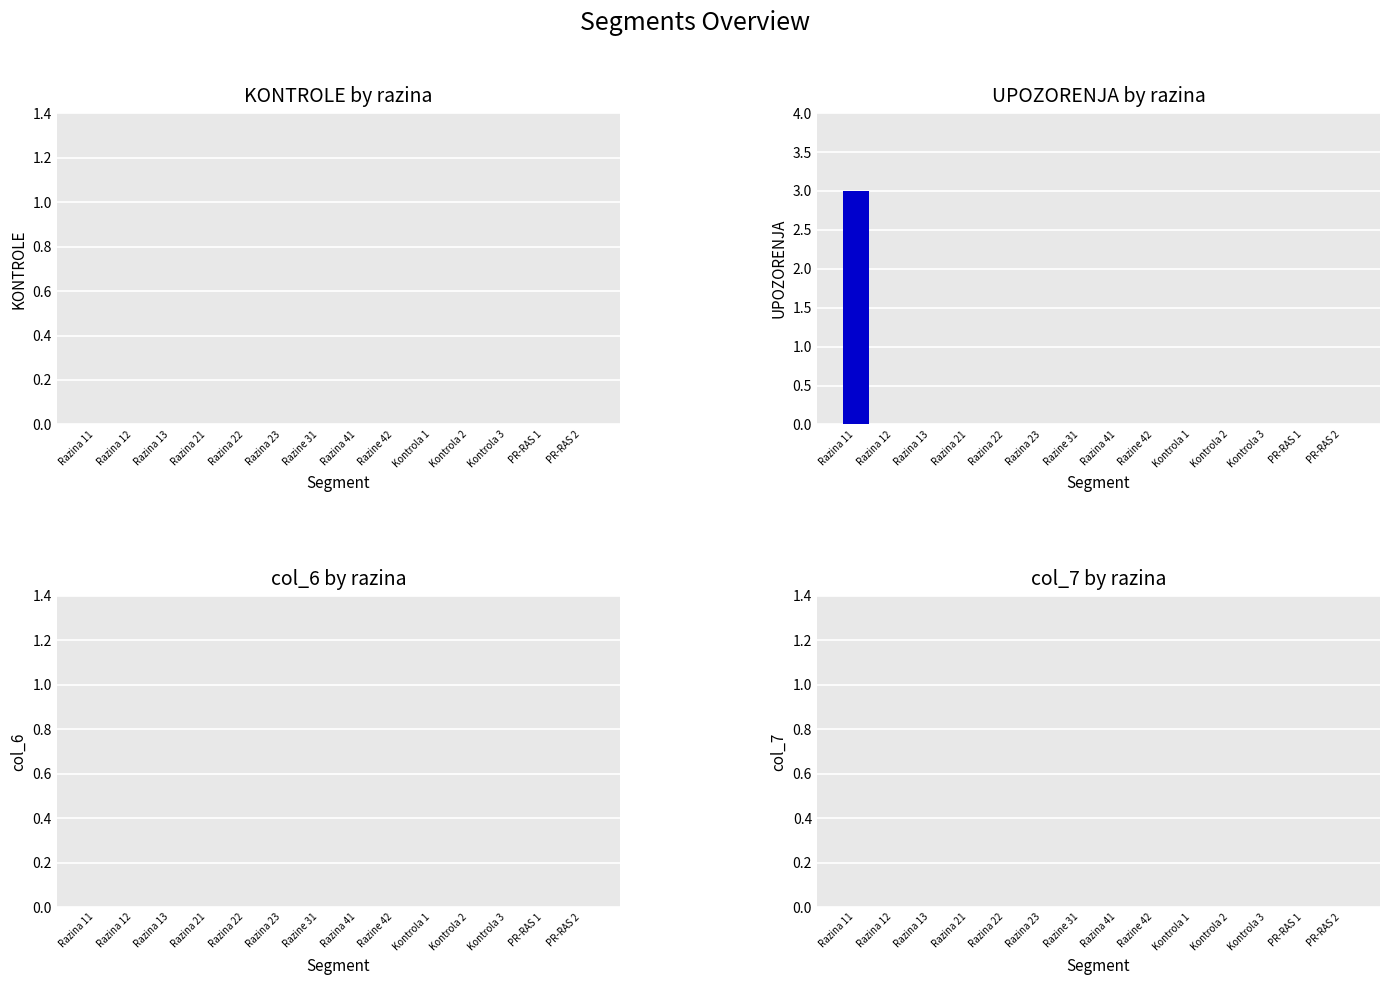

What is the maximum value shown in the chart?

3